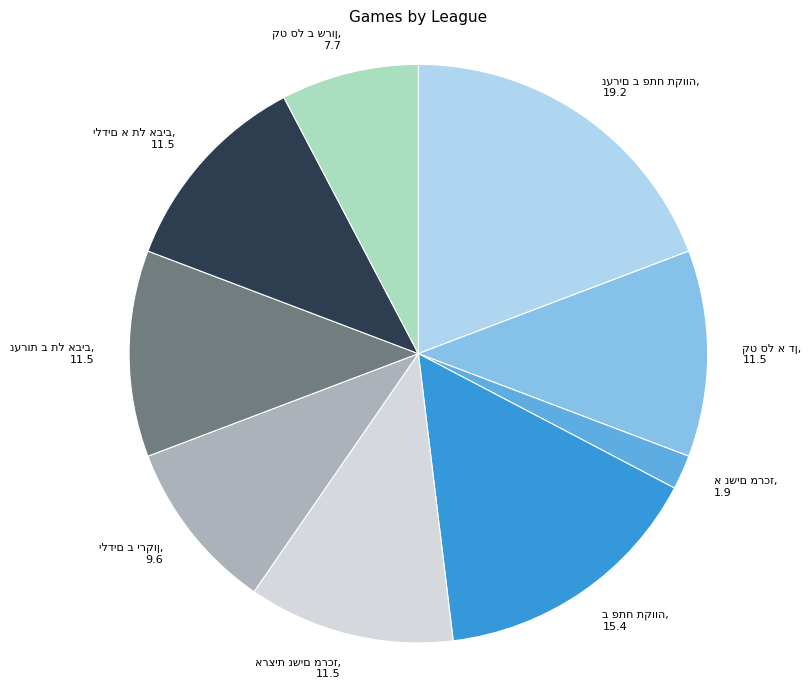

Is there a majority slice in this chart?

No